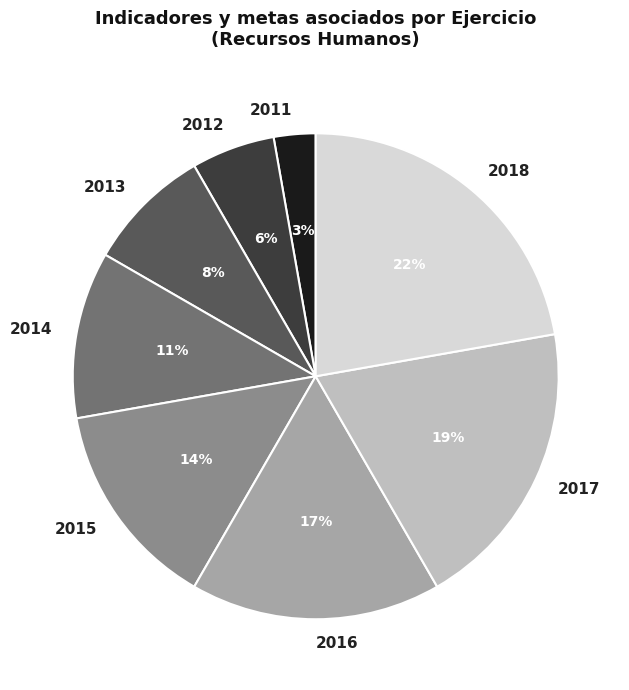

Is there a majority slice in this chart?

No